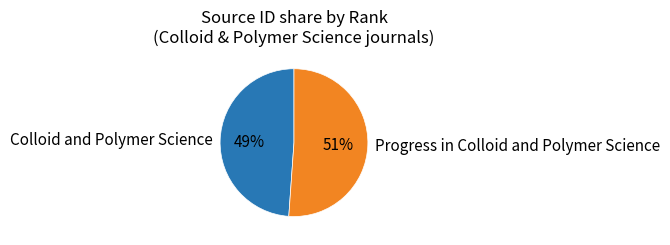

How many segments does this pie chart have?

2